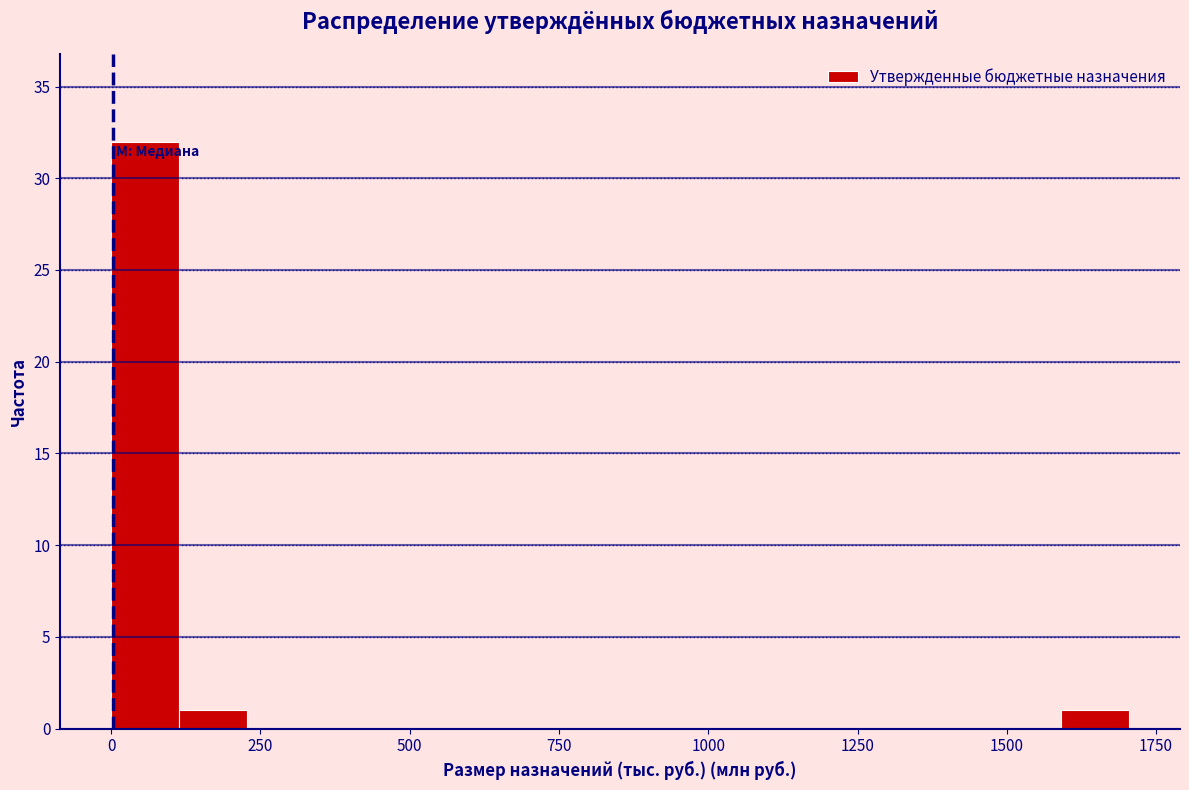

Read against the x-axis, roughly where is the centre of the tallest bar?

50